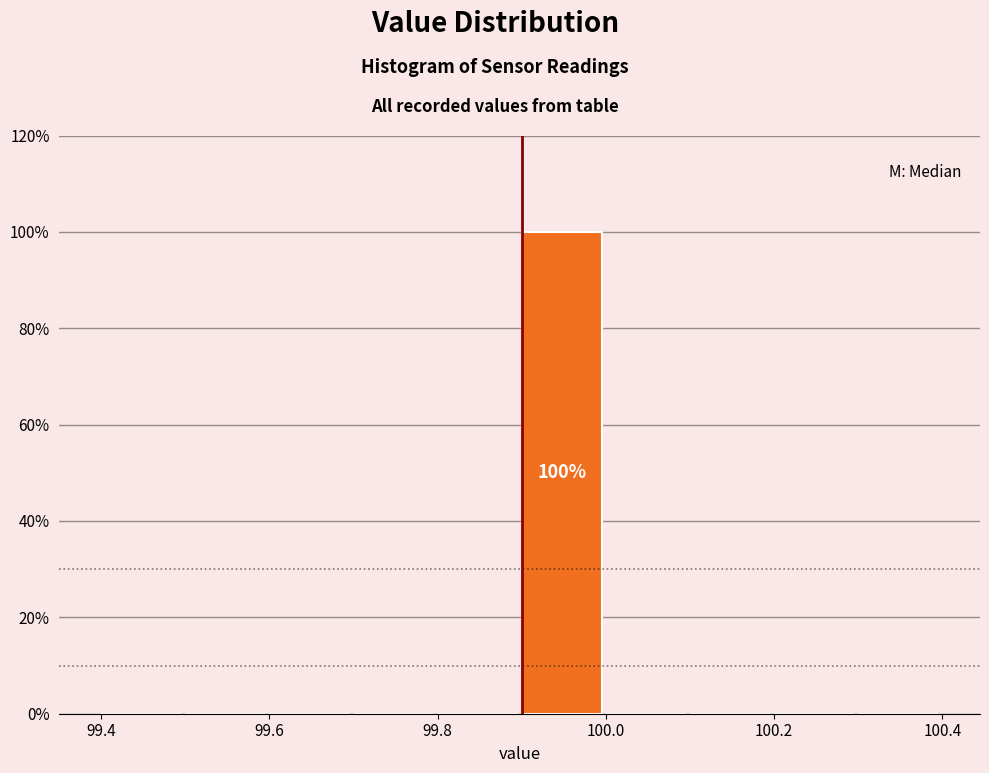

Over which range of the x-axis is the bar tallest?

99.9 to 100.0